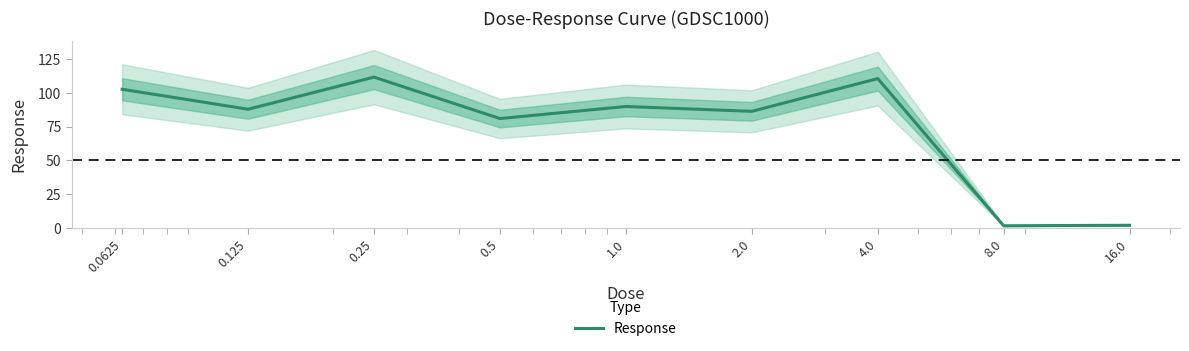

What is the label of the 9th point from the left?

16.0